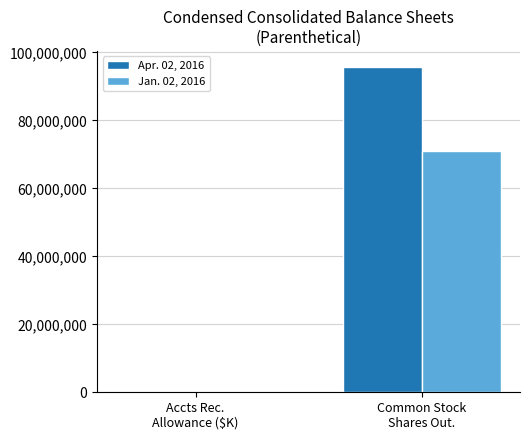

Which series has the largest total across all categories?

Apr. 02, 2016